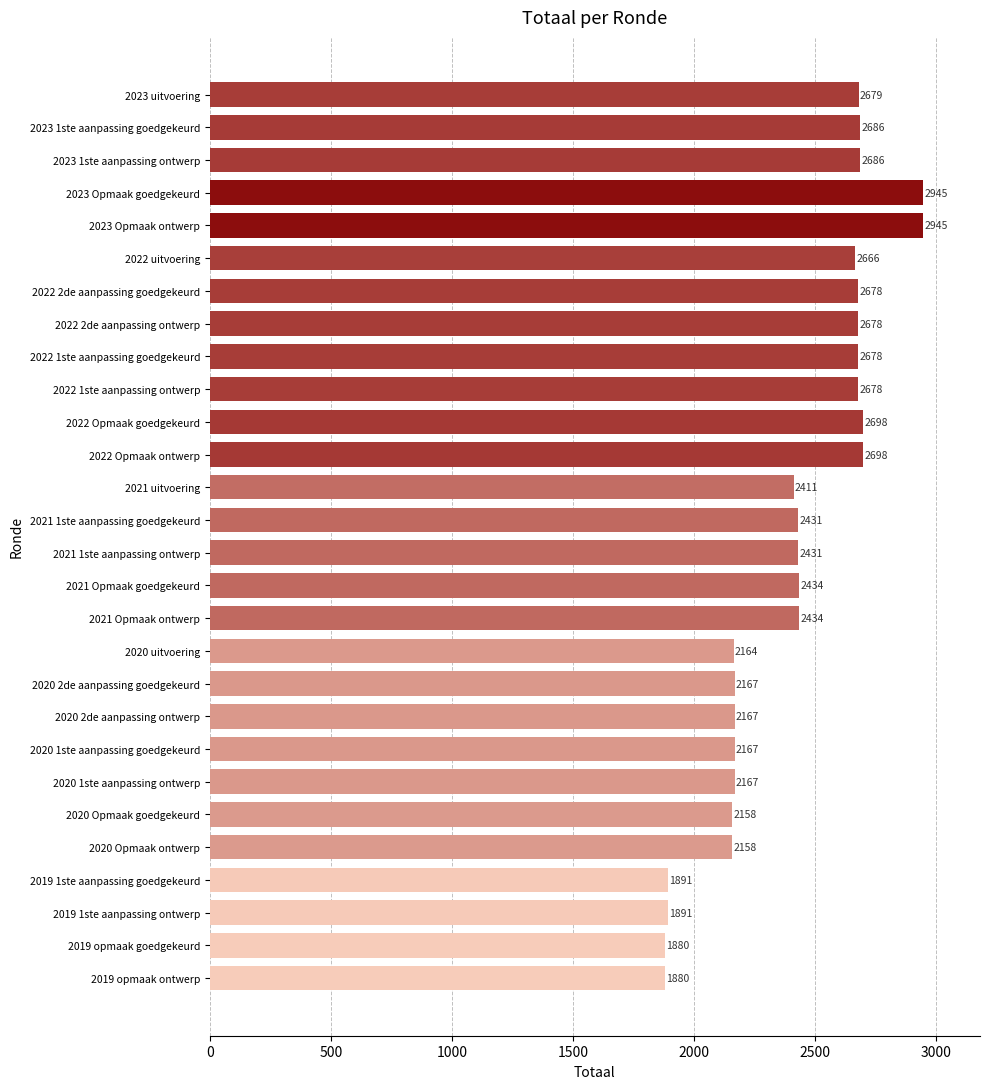

The value at 2020 2de aanpassing goedgekeurd is 767. True or false?

False